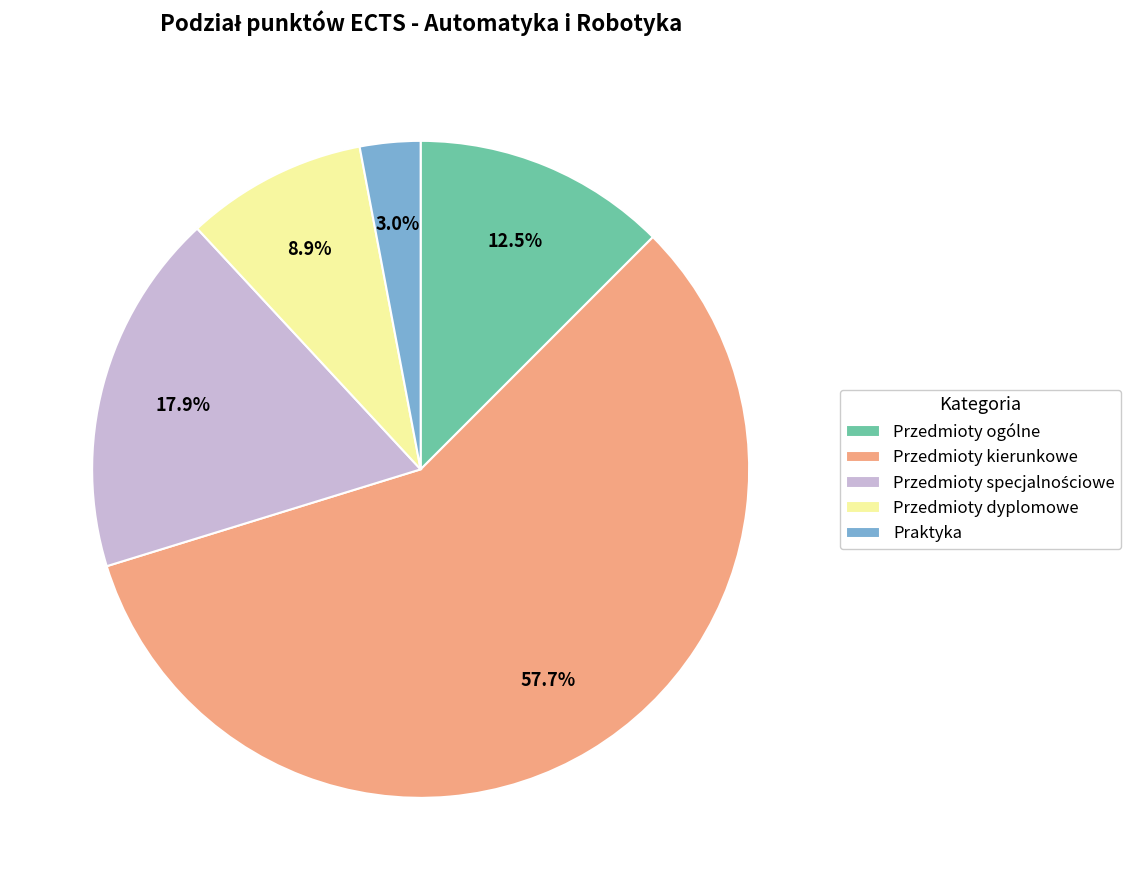

Which category has the biggest portion of the pie?

Przedmioty kierunkowe